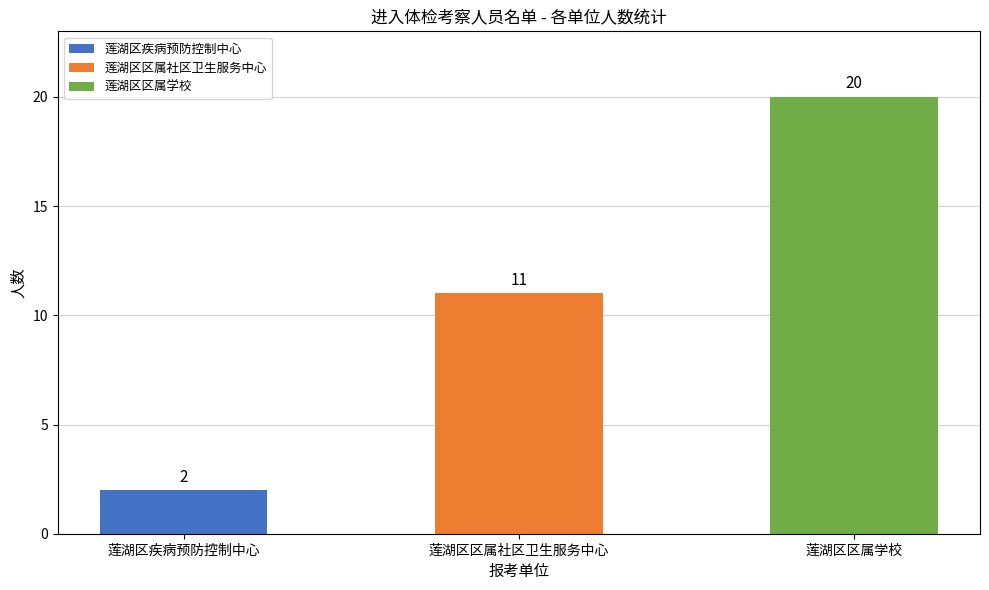

What is the difference between the second highest and minimum values?

9